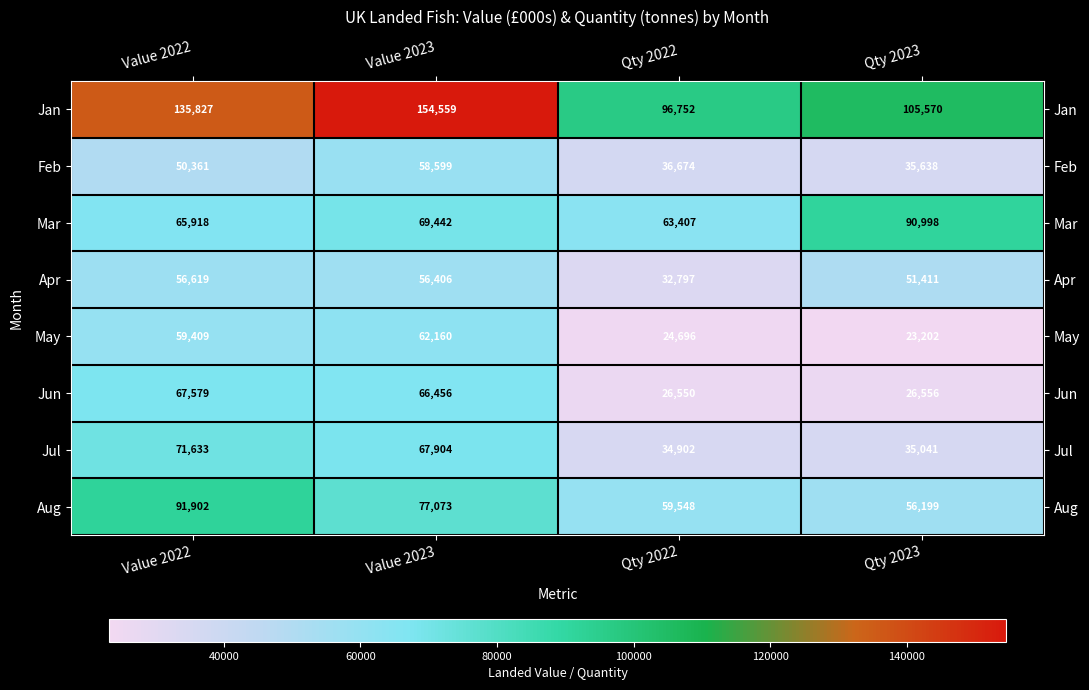

At which label does May reach its minimum?

Qty 2023